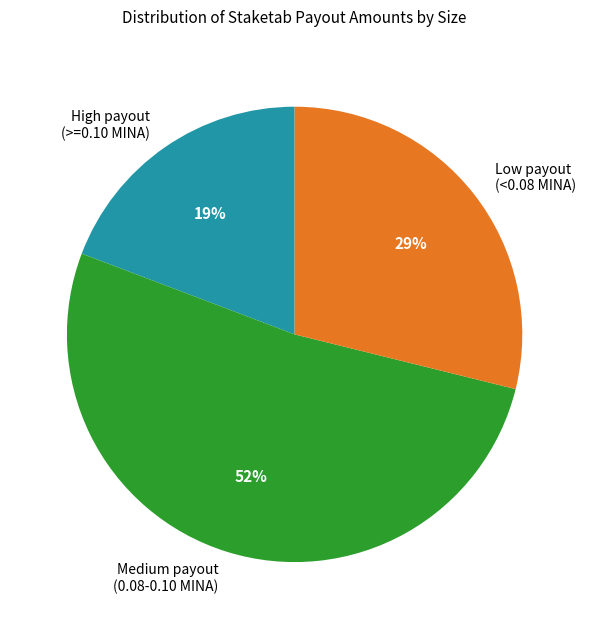

Is the sum of High payout (>=0.10 MINA) and Medium payout (0.08-0.10 MINA) greater than half?

Yes